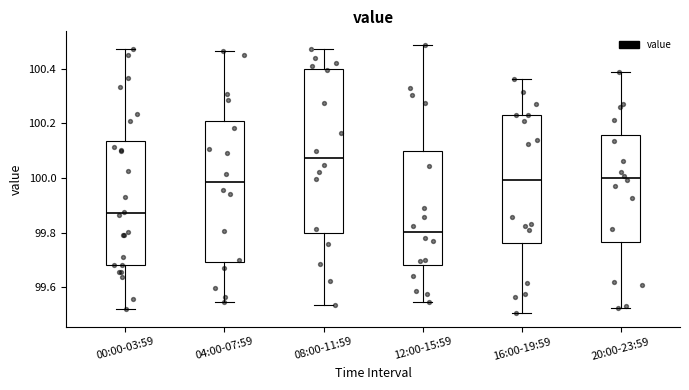

Which box's median line is the lowest?

12:00-15:59